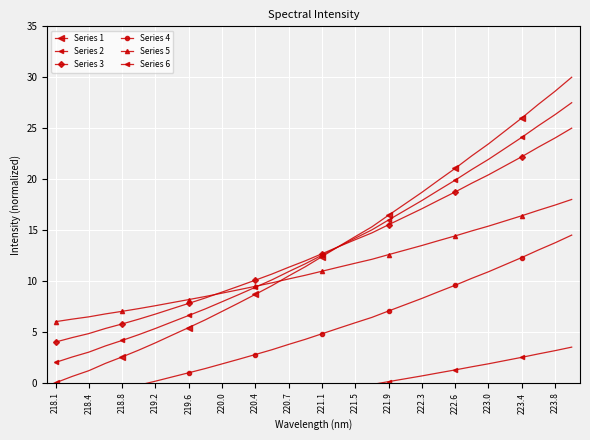

What is the maximum value for Series 2?

27.5